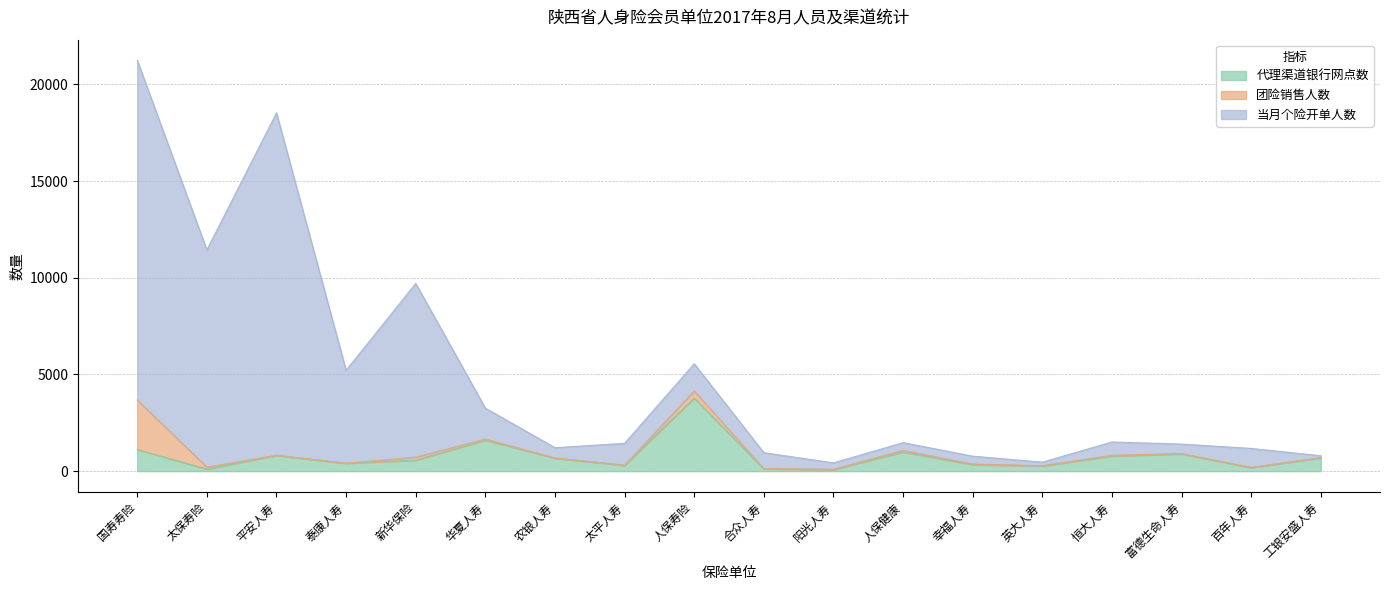

What is the minimum value for 当月个险开单人数?

429